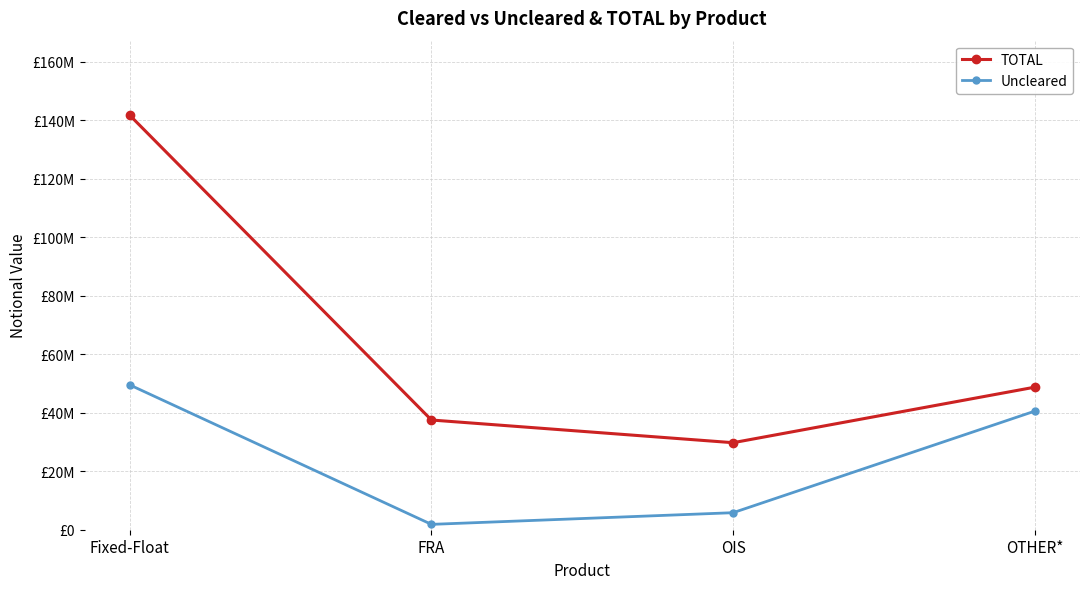

Which category has the lowest value across all series?

FRA